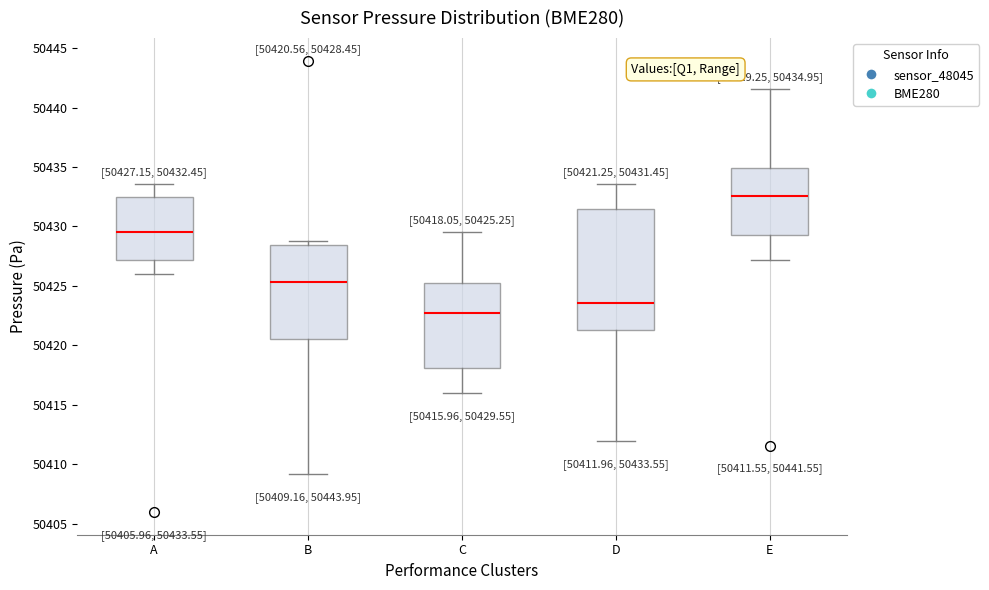

Which box is the tallest, from its lower edge to its upper edge?

D